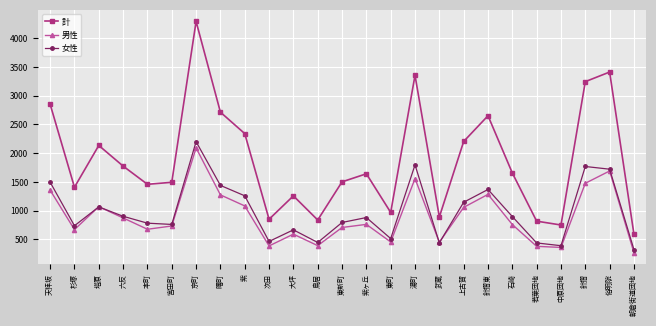

What is the minimum value for 計?

590